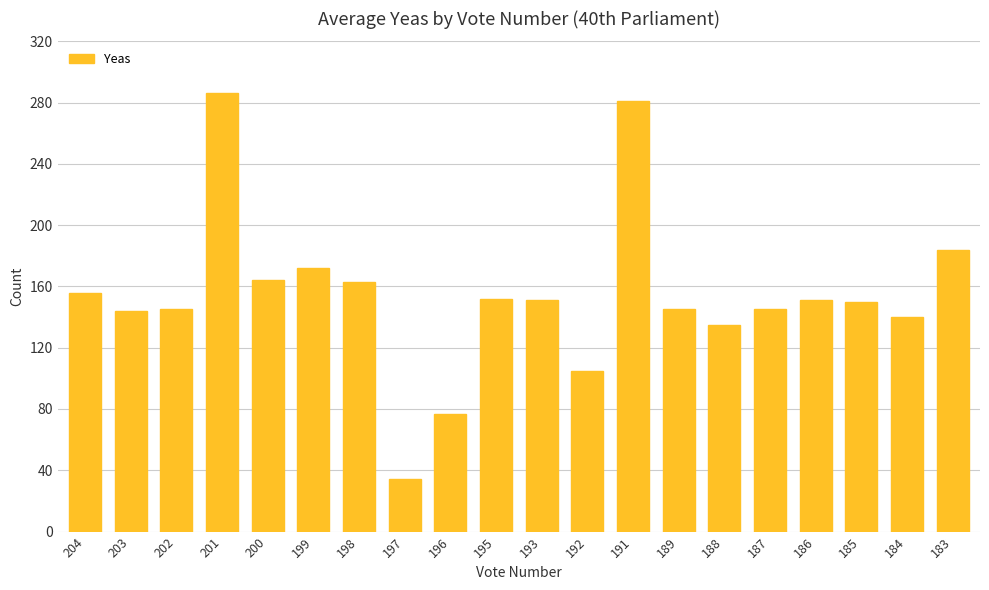

What is the value of the 8th bar from the left?

34